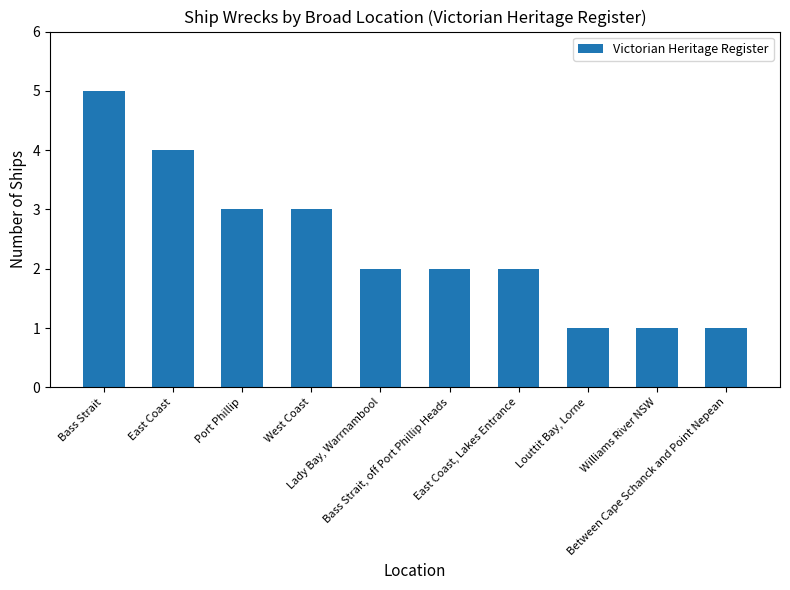

Reading right to left, what are all the values shown in this chart?

Between Cape Schanck and Point Nepean=1	Williams River NSW=1	Louttit Bay, Lorne=1	East Coast, Lakes Entrance=2	Bass Strait, off Port Phillip Heads=2	Lady Bay, Warrnambool=2	West Coast=3	Port Phillip=3	East Coast=4	Bass Strait=5